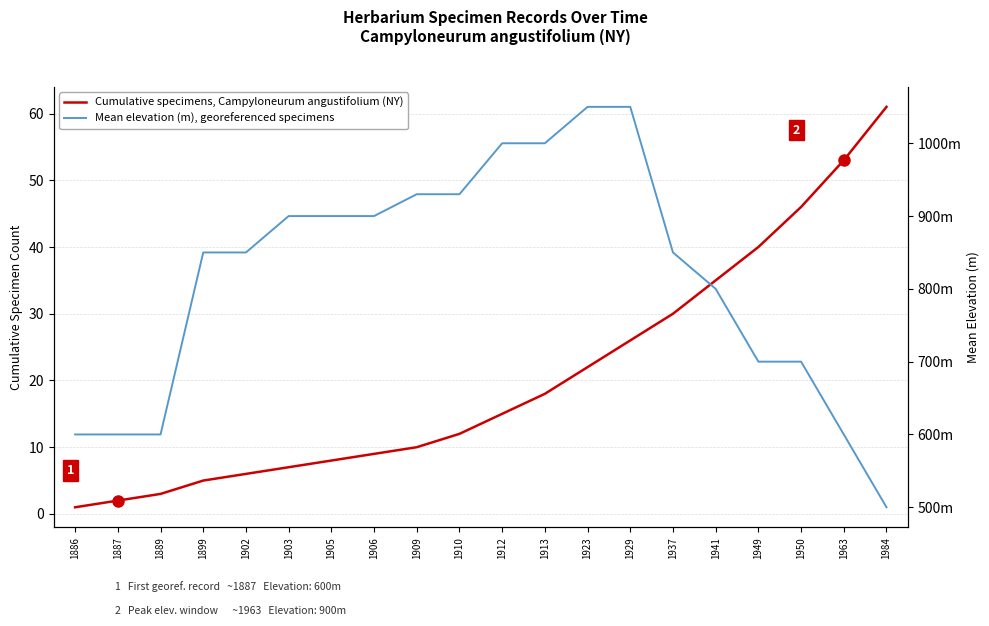

What is the total value across all series at 1929?

1076